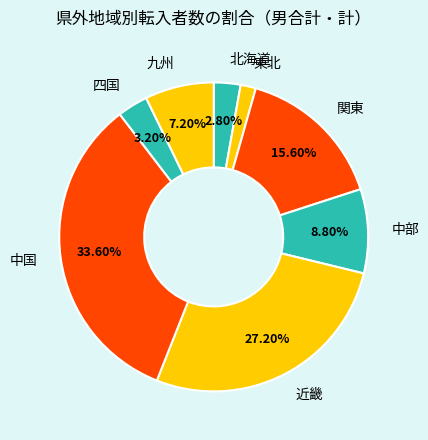

To the nearest percent, what portion does 北海道 represent?

3%